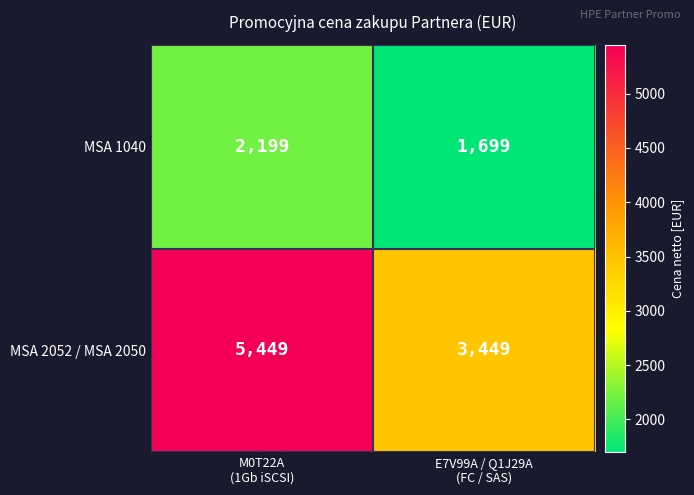

Which series has the largest range (max minus min)?

MSA 2052 / MSA 2050